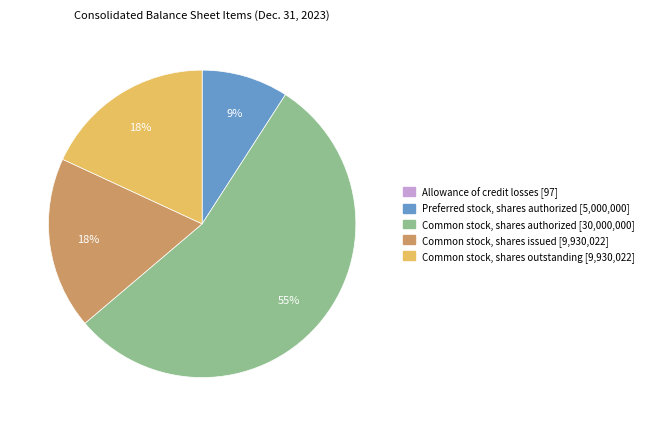

The Preferred stock, shares authorized slice represents 1% of the pie. True or false?

False